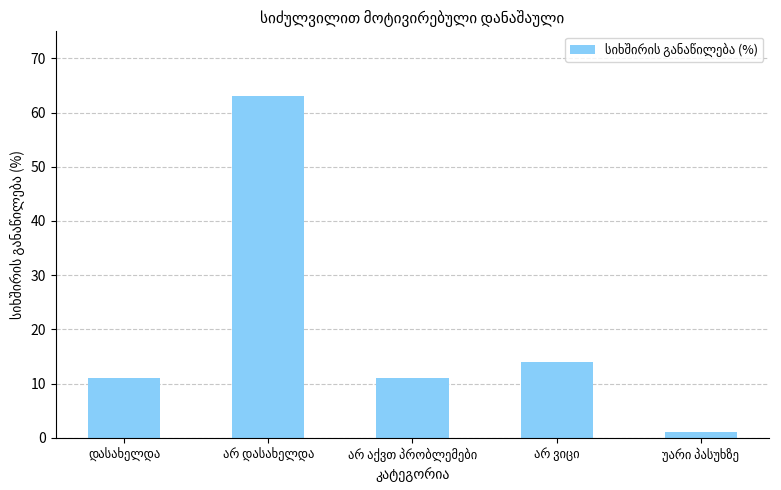

What is the value of the 3rd bar from the left?

11